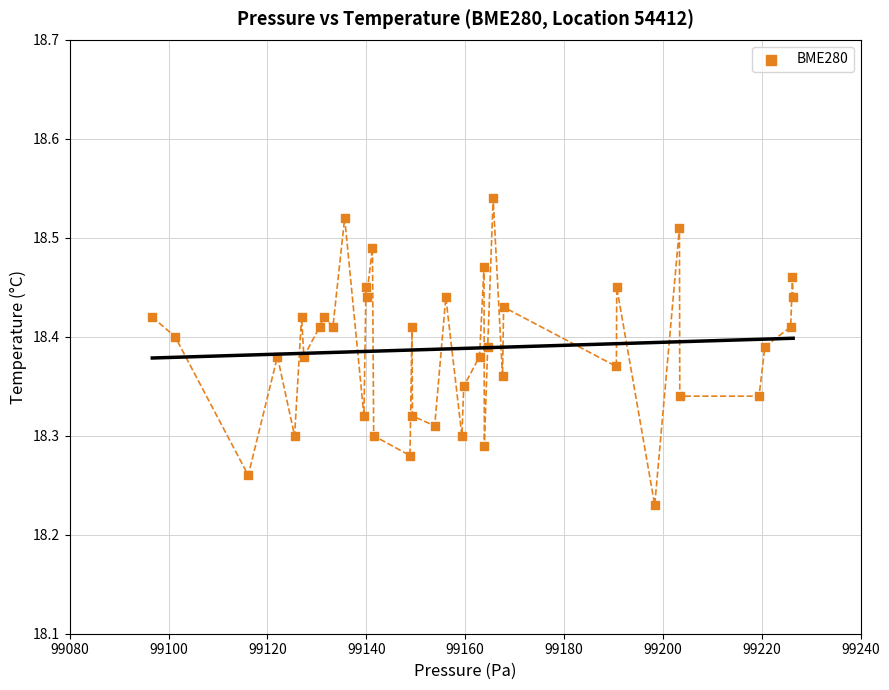

What is the range of Y values (max minus min)?

0.3